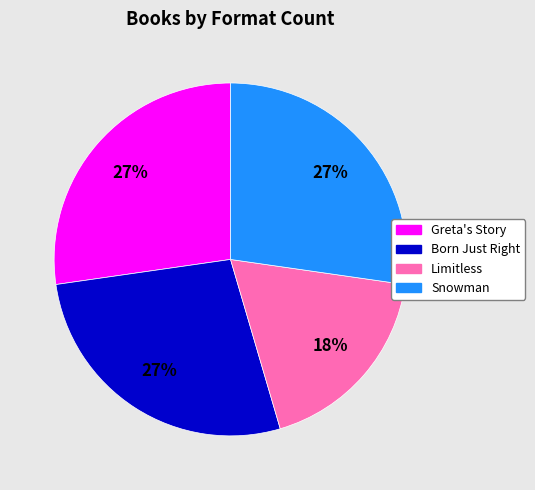

Is there any slice that represents more than half of the pie?

No